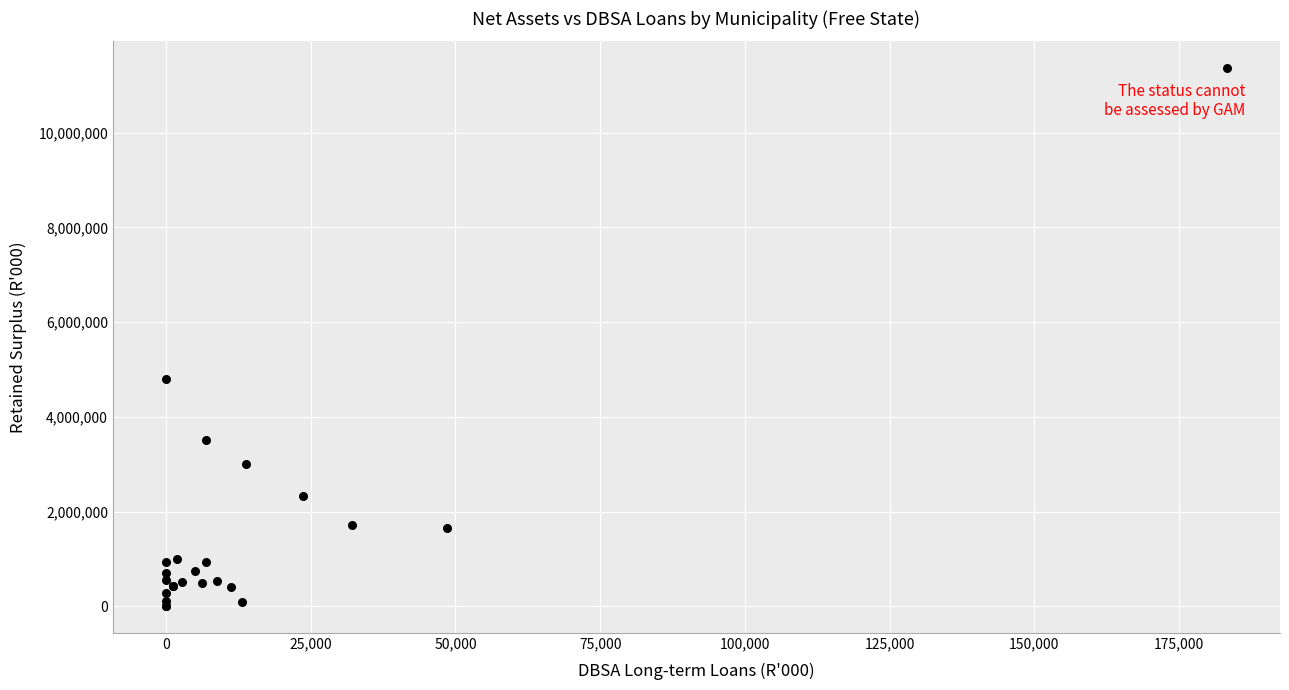

What Y value in the scatter plot is closest to 5683655?

4792866